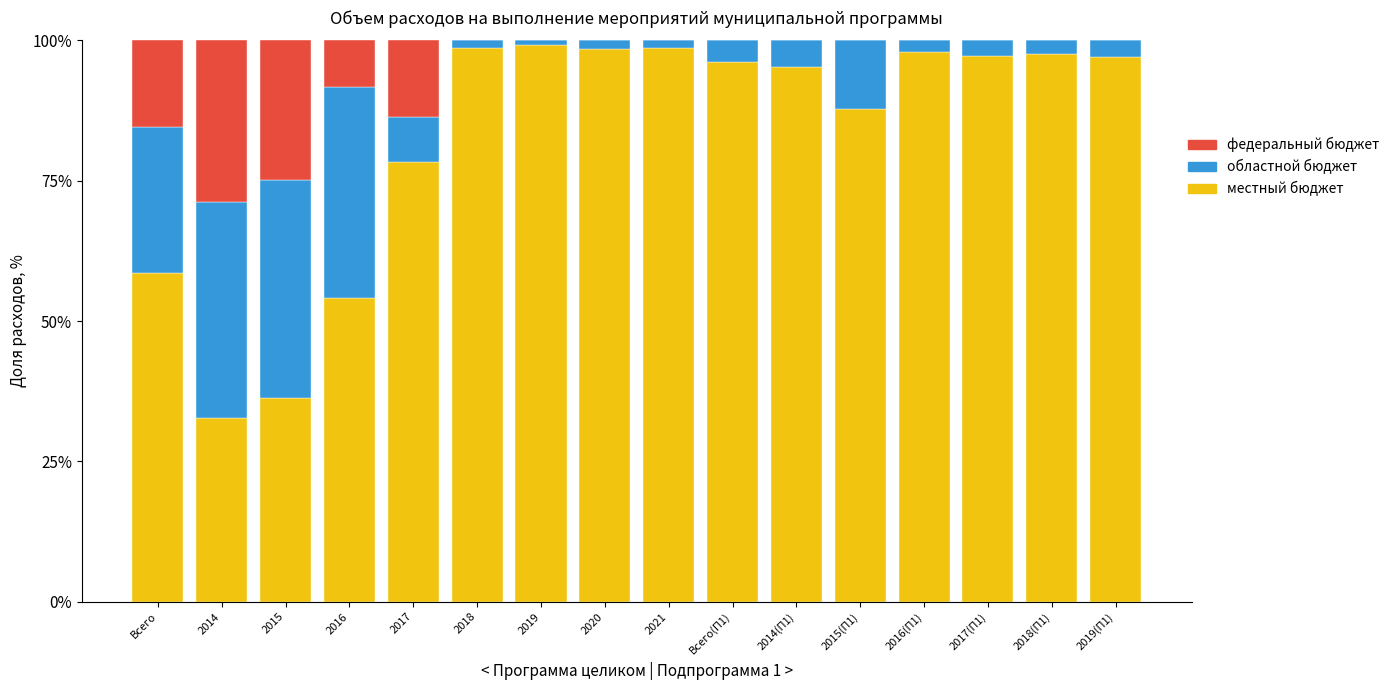

What is the total value across all series at 2014(П1)?

100.0